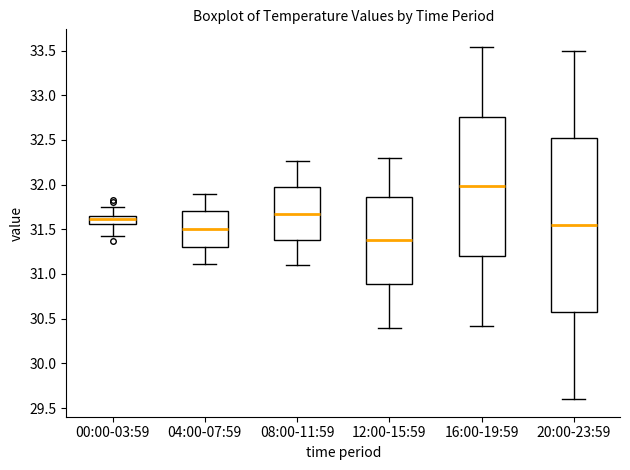

Where is the lower edge of the box for 20:00-23:59 on the y-axis? The values are not printed on the chart, so give them approximately, as read against the axis.

30.60